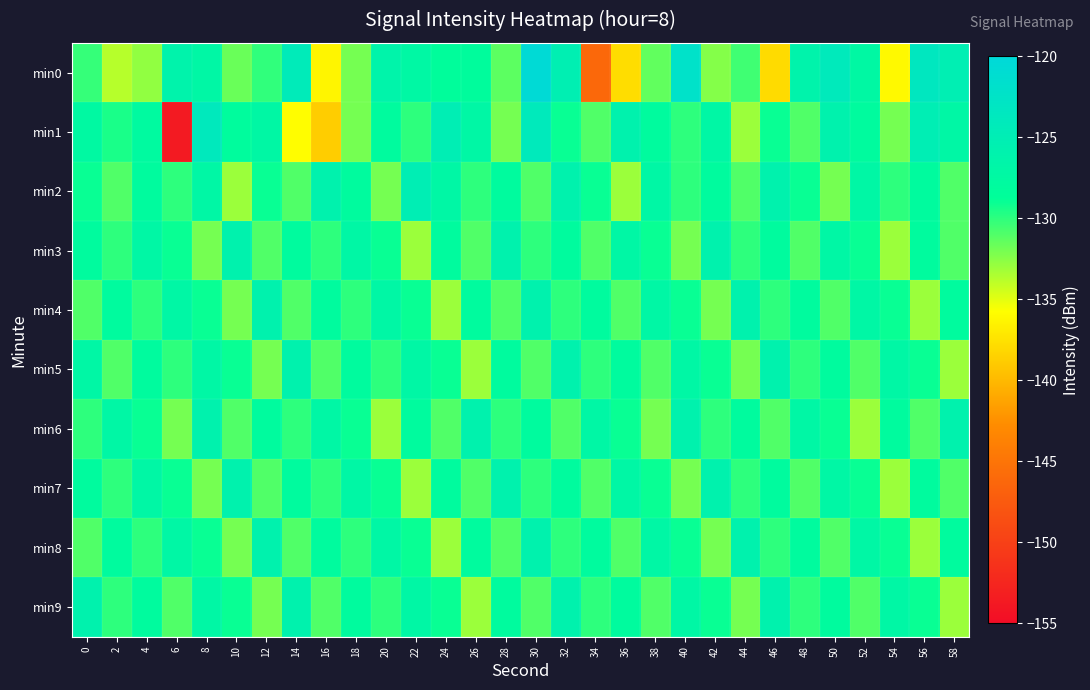

Reading left to right, extract all data points from this chart.

min0: 0=-130.2	2=-133.8	4=-132.8	6=-126.2	8=-127.1	10=-131.7	12=-130.1	14=-124.3	16=-136.3	18=-132.0	20=-126.4	22=-127.2	24=-128.5	26=-128.3	28=-131.3	30=-120.5	32=-125.2	34=-146.2	36=-137.8	38=-131.5	40=-122.1	42=-132.4	44=-130.5	46=-138.0	48=-126.3	50=-124.1	52=-127.4	54=-136.1	56=-123.4	58=-125.1
min1: 0=-127.4	2=-129.5	4=-127.8	6=-153.7	8=-123.9	10=-128.2	12=-127.1	14=-135.8	16=-138.7	18=-132.0	20=-128.0	22=-130.0	24=-125.0	26=-127.0	28=-132.0	30=-124.0	32=-129.0	34=-131.0	36=-126.0	38=-128.0	40=-130.0	42=-127.0	44=-133.0	46=-129.0	48=-131.0	50=-126.0	52=-128.0	54=-132.0	56=-125.0	58=-127.0
min2: 0=-129.0	2=-131.0	4=-128.0	6=-130.0	8=-127.0	10=-133.0	12=-129.0	14=-131.0	16=-126.0	18=-128.0	20=-132.0	22=-125.0	24=-127.0	26=-130.0	28=-128.0	30=-131.0	32=-126.0	34=-129.0	36=-133.0	38=-127.0	40=-130.0	42=-128.0	44=-131.0	46=-126.0	48=-129.0	50=-132.0	52=-127.0	54=-130.0	56=-128.0	58=-131.0
min3: 0=-128.0	2=-130.0	4=-127.0	6=-129.0	8=-132.0	10=-126.0	12=-131.0	14=-128.0	16=-130.0	18=-127.0	20=-129.0	22=-133.0	24=-128.0	26=-131.0	28=-126.0	30=-130.0	32=-128.0	34=-131.0	36=-127.0	38=-129.0	40=-132.0	42=-126.0	44=-130.0	46=-128.0	48=-131.0	50=-127.0	52=-129.0	54=-133.0	56=-128.0	58=-131.0
min4: 0=-131.0	2=-128.0	4=-130.0	6=-127.0	8=-129.0	10=-132.0	12=-126.0	14=-131.0	16=-128.0	18=-130.0	20=-127.0	22=-129.0	24=-133.0	26=-128.0	28=-131.0	30=-126.0	32=-130.0	34=-128.0	36=-131.0	38=-127.0	40=-129.0	42=-132.0	44=-126.0	46=-130.0	48=-128.0	50=-131.0	52=-127.0	54=-129.0	56=-133.0	58=-128.0
min5: 0=-127.0	2=-131.0	4=-128.0	6=-130.0	8=-127.0	10=-129.0	12=-132.0	14=-126.0	16=-131.0	18=-128.0	20=-130.0	22=-127.0	24=-129.0	26=-133.0	28=-128.0	30=-131.0	32=-126.0	34=-130.0	36=-128.0	38=-131.0	40=-127.0	42=-129.0	44=-132.0	46=-126.0	48=-130.0	50=-128.0	52=-131.0	54=-127.0	56=-129.0	58=-133.0
min6: 0=-130.0	2=-127.0	4=-129.0	6=-132.0	8=-126.0	10=-131.0	12=-128.0	14=-130.0	16=-127.0	18=-129.0	20=-133.0	22=-128.0	24=-131.0	26=-126.0	28=-130.0	30=-128.0	32=-131.0	34=-127.0	36=-129.0	38=-132.0	40=-126.0	42=-130.0	44=-128.0	46=-131.0	48=-127.0	50=-129.0	52=-133.0	54=-128.0	56=-131.0	58=-126.0
min7: 0=-128.0	2=-130.0	4=-127.0	6=-129.0	8=-132.0	10=-126.0	12=-131.0	14=-128.0	16=-130.0	18=-127.0	20=-129.0	22=-133.0	24=-128.0	26=-131.0	28=-126.0	30=-130.0	32=-128.0	34=-131.0	36=-127.0	38=-129.0	40=-132.0	42=-126.0	44=-130.0	46=-128.0	48=-131.0	50=-127.0	52=-129.0	54=-133.0	56=-128.0	58=-131.0
min8: 0=-131.0	2=-128.0	4=-130.0	6=-127.0	8=-129.0	10=-132.0	12=-126.0	14=-131.0	16=-128.0	18=-130.0	20=-127.0	22=-129.0	24=-133.0	26=-128.0	28=-131.0	30=-126.0	32=-130.0	34=-128.0	36=-131.0	38=-127.0	40=-129.0	42=-132.0	44=-126.0	46=-130.0	48=-128.0	50=-131.0	52=-127.0	54=-129.0	56=-133.0	58=-128.0
min9: 0=-126.0	2=-130.0	4=-128.0	6=-131.0	8=-127.0	10=-129.0	12=-132.0	14=-126.0	16=-131.0	18=-128.0	20=-130.0	22=-127.0	24=-129.0	26=-133.0	28=-128.0	30=-131.0	32=-126.0	34=-130.0	36=-128.0	38=-131.0	40=-127.0	42=-129.0	44=-132.0	46=-126.0	48=-130.0	50=-128.0	52=-131.0	54=-127.0	56=-129.0	58=-133.0